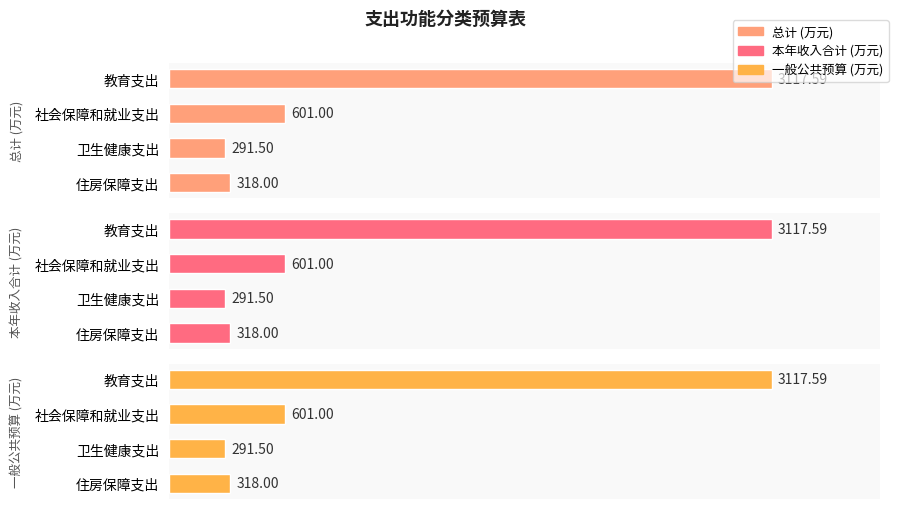

Which series changed the most between 社会保障和就业支出 and 住房保障支出?

总计 (万元)